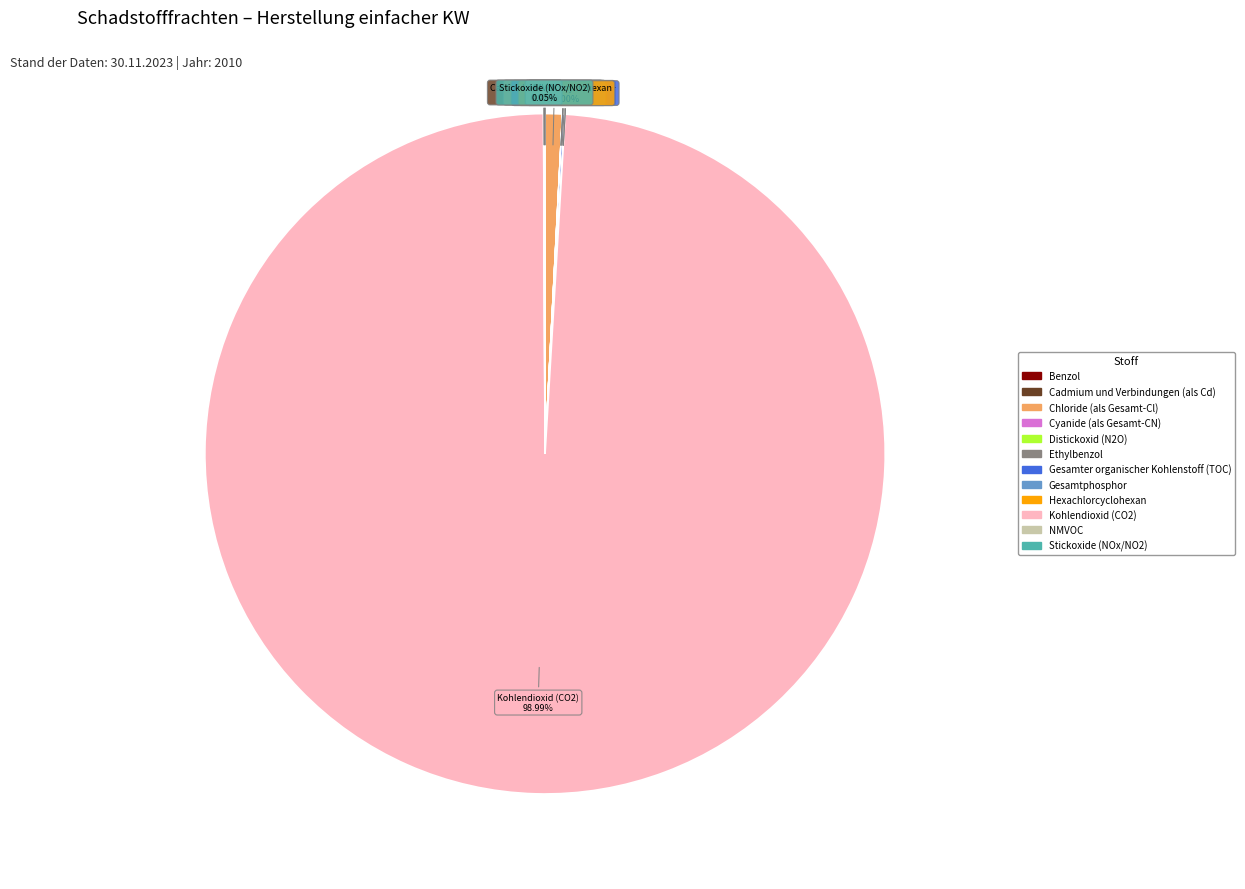

Is Chloride (als Gesamt-Cl) the majority of the pie?

No